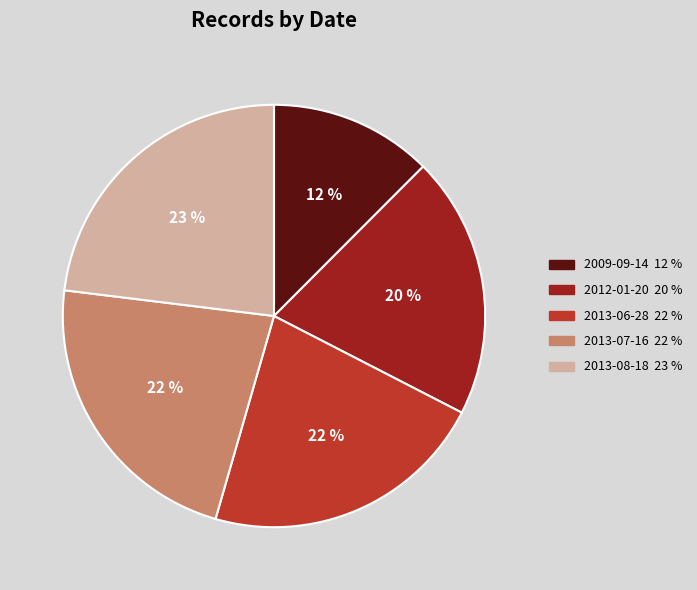

Count the number of slices in the pie.

5